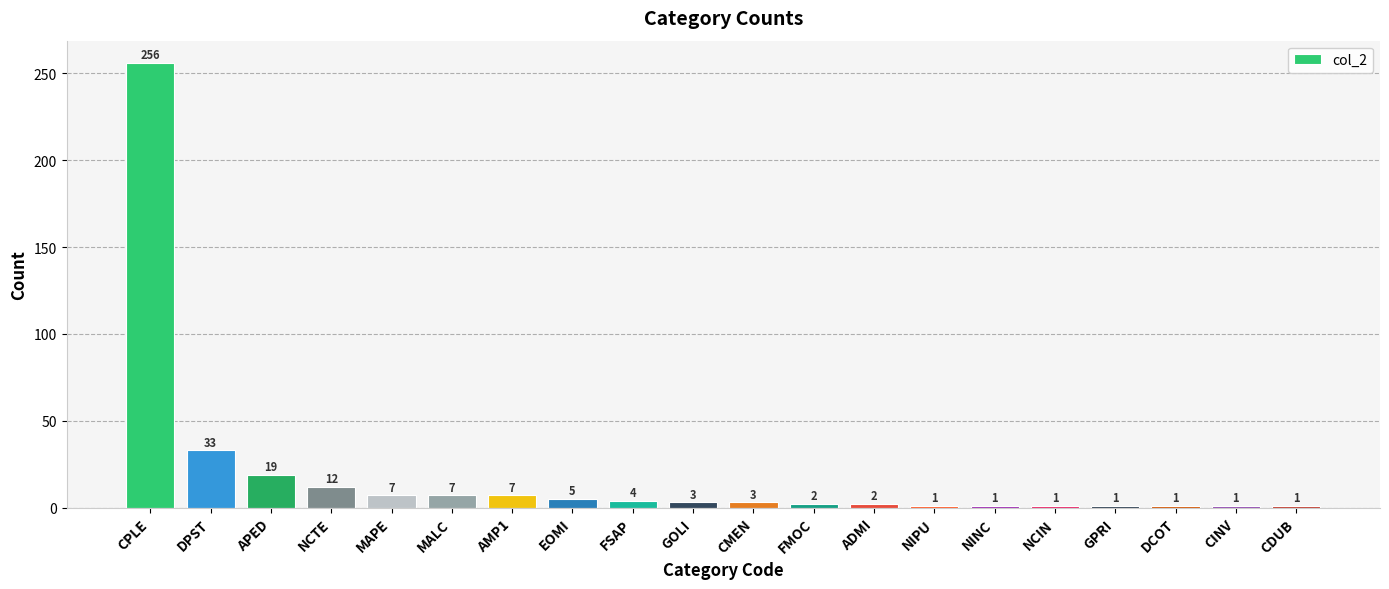

At which label does the data first exceed 3?

CPLE